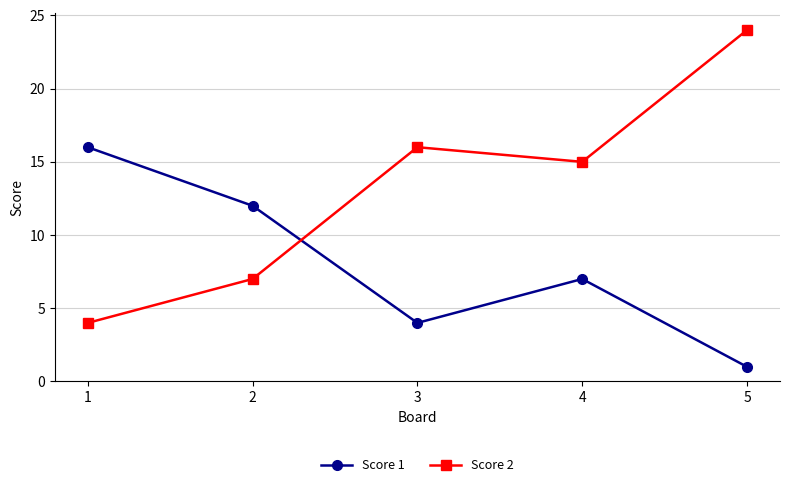

The Score 1 series shows 2 at 5. True or false?

False